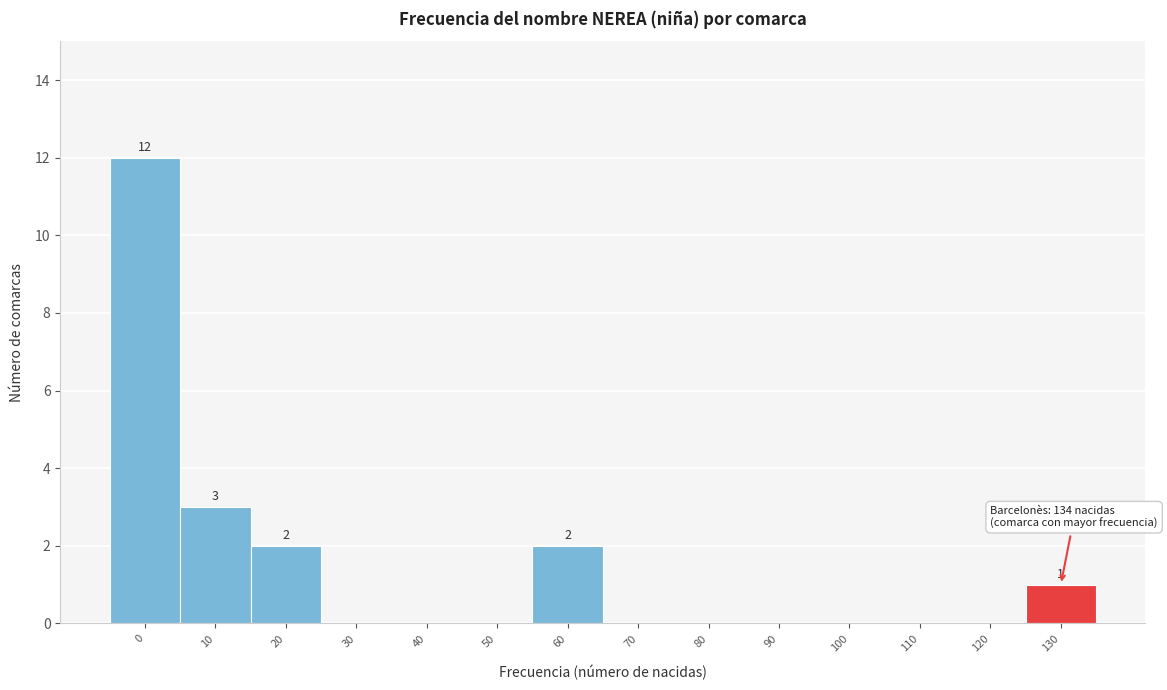

Reading left to right, extract all data points from this chart.

0=12	10=3	20=2	30=0	40=0	50=0	60=2	70=0	80=0	90=0	100=0	110=0	120=0	130=1